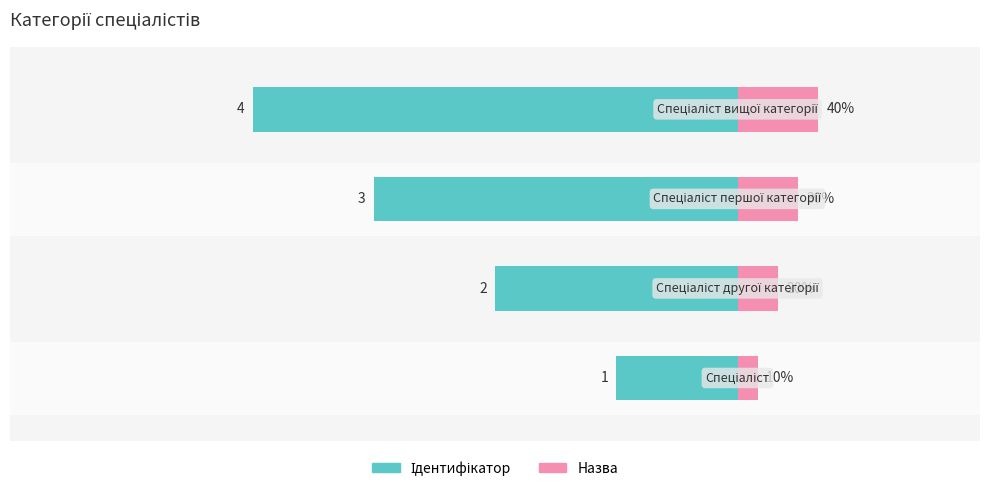

Reading left to right, transcribe all the data shown in this chart.

1	2	3	4